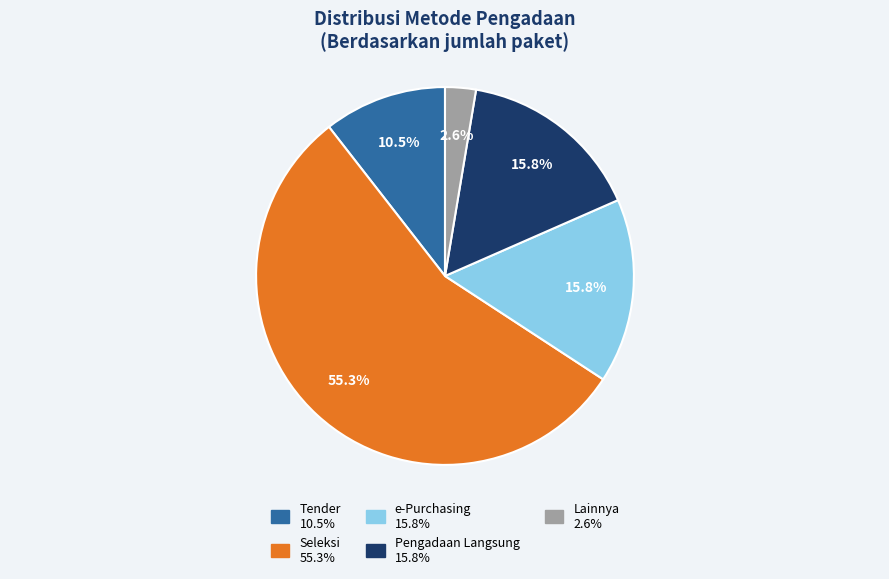

Is there a majority slice in this chart?

Yes